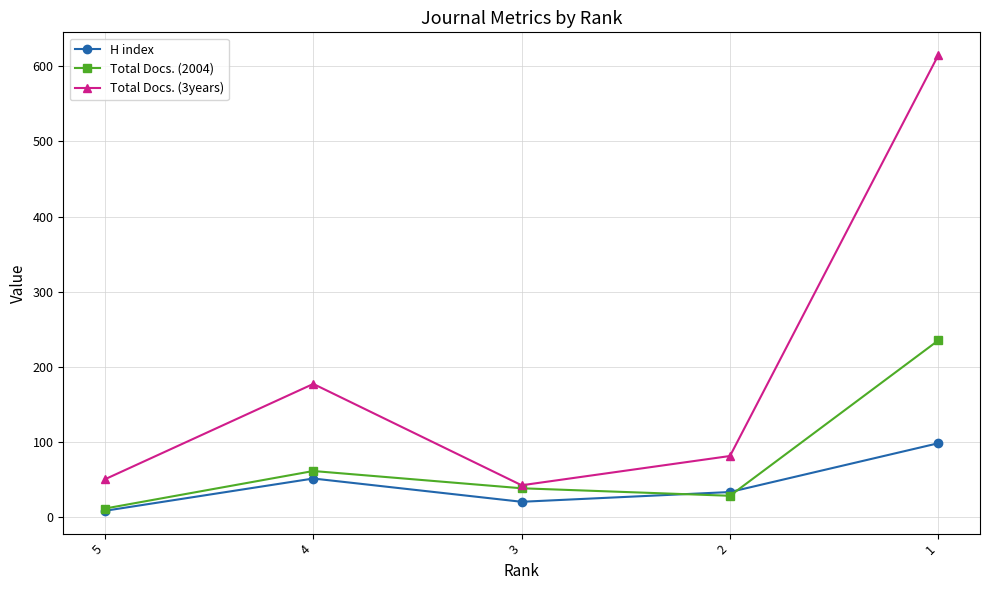

The value of Total Docs. (3years) at 3 is 42. True or false?

True